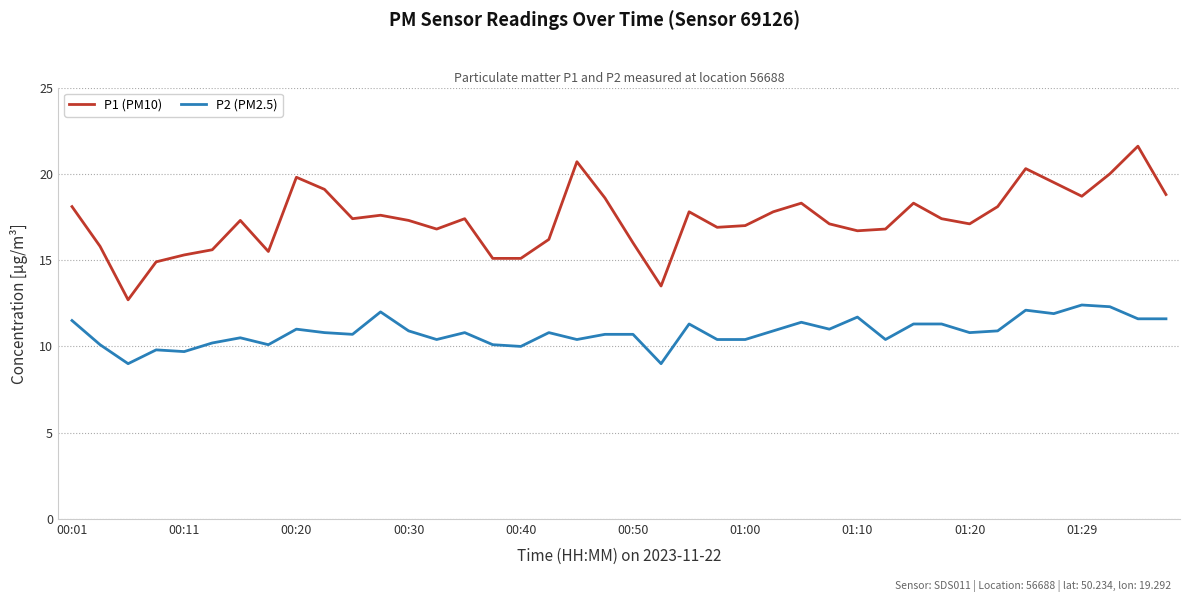

True or false: P2 (PM2.5) and P1 (PM10) cross at least once.

False